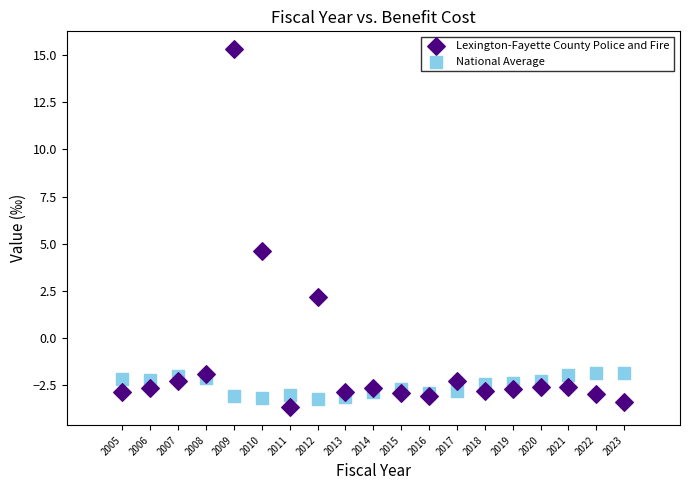

What is the X range (max minus min) for the scatter plot?

18.0